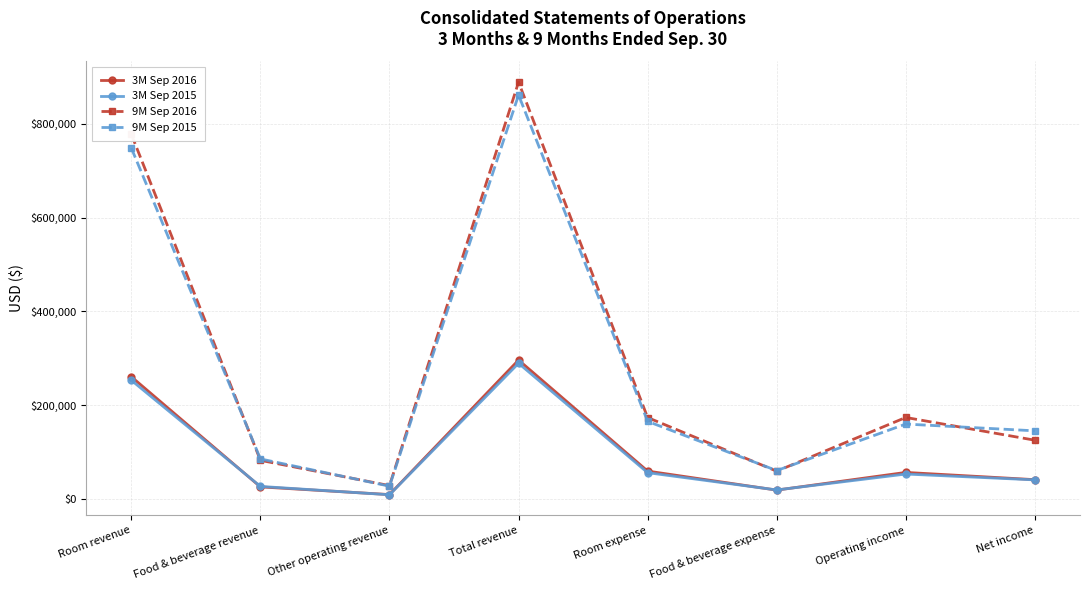

At which category does 9M Sep 2016 reach its first local valley?

Other operating revenue